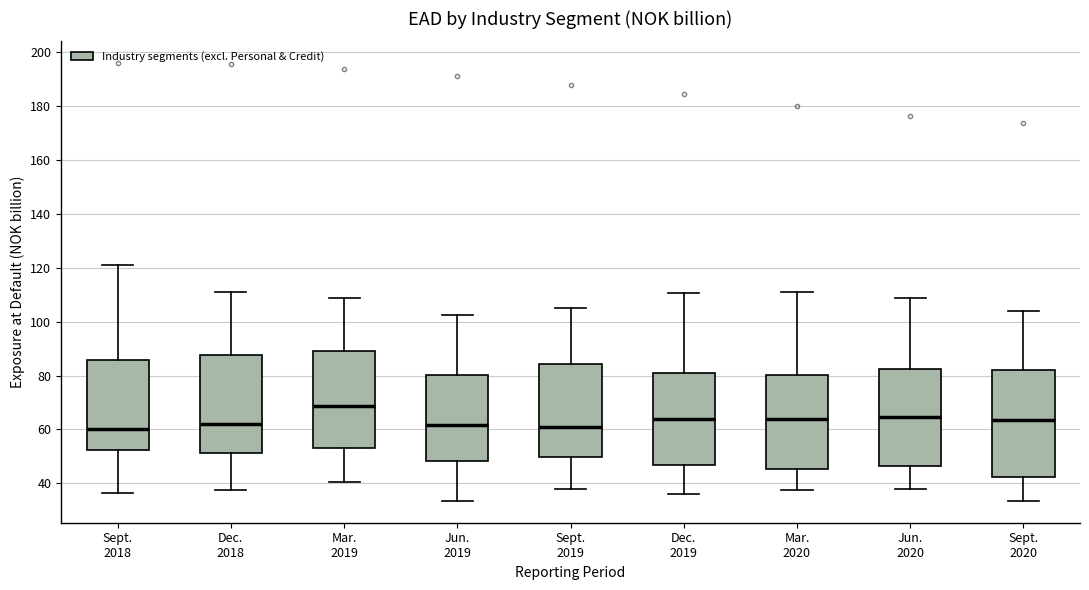

Reading left to right, transcribe this box plot: for each box, give where its median line is, the range the box spans, and where its two whiskers end, as read against the y-axis. The values are not printed on the chart, so give them approximately, as read against the axis.

Sept. 2018: median 60, box 52 to 86, whiskers 36 to 120
Dec. 2018: median 62, box 52 to 88, whiskers 38 to 110
Mar. 2019: median 68, box 54 to 90, whiskers 40 to 108
Jun. 2019: median 62, box 48 to 80, whiskers 34 to 102
Sept. 2019: median 60, box 50 to 84, whiskers 38 to 104
Dec. 2019: median 64, box 46 to 80, whiskers 36 to 110
Mar. 2020: median 64, box 46 to 80, whiskers 38 to 112
Jun. 2020: median 64, box 46 to 82, whiskers 38 to 108
Sept. 2020: median 64, box 42 to 82, whiskers 34 to 104